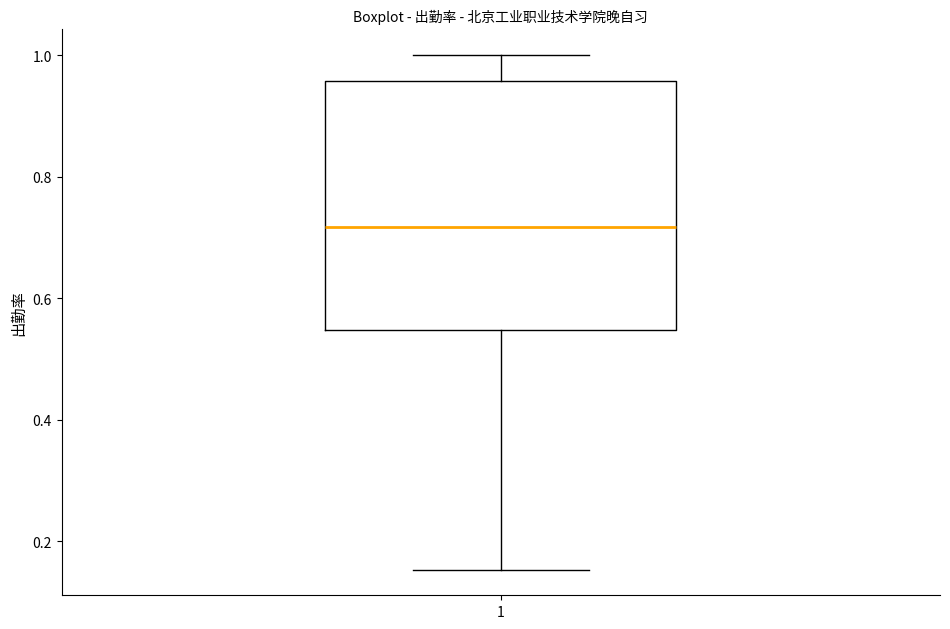

Where does the upper whisker of the box at x = 1 end on the y-axis? The values are not printed on the chart, so give them approximately, as read against the axis.

1.00